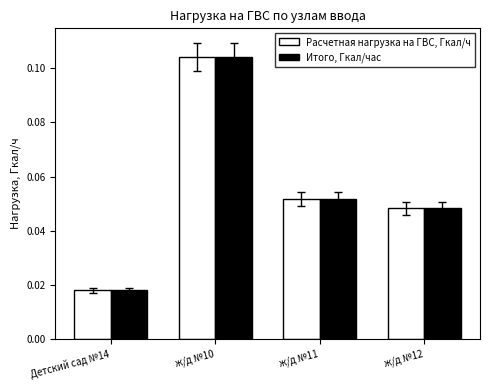

Rank the categories by Расчетная нагрузка на ГВС, Гкал/ч value from highest to lowest.

ж/д №10, ж/д №11, ж/д №12, Детский сад №14